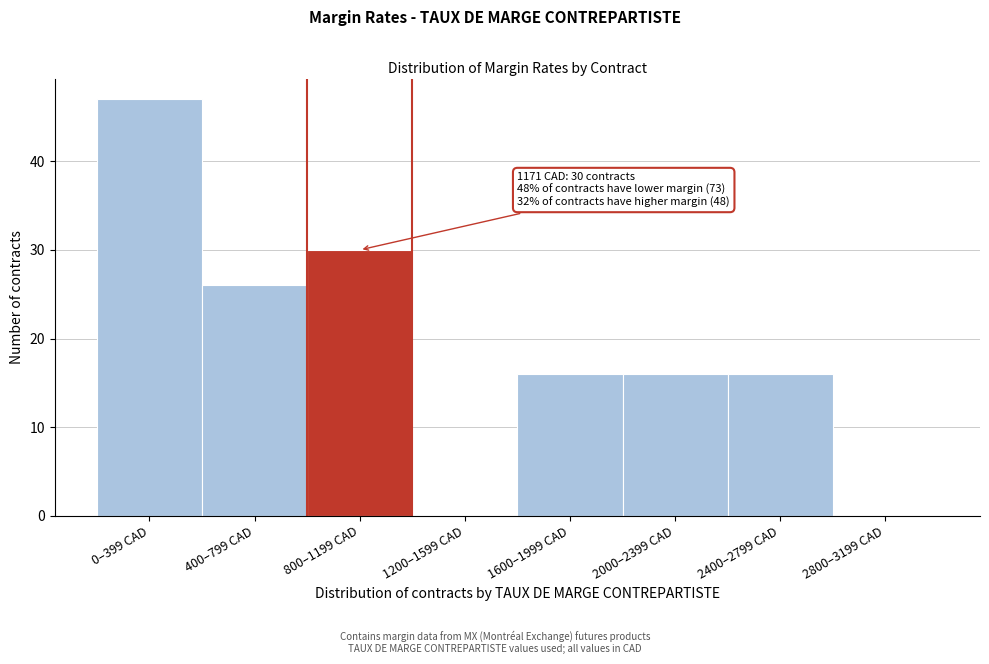

Reading left to right, list all the values displayed in this chart.

0–399 CAD=47	400–799 CAD=26	800–1199 CAD=30	1200–1599 CAD=0	1600–1999 CAD=16	2000–2399 CAD=16	2400–2799 CAD=16	2800–3199 CAD=0